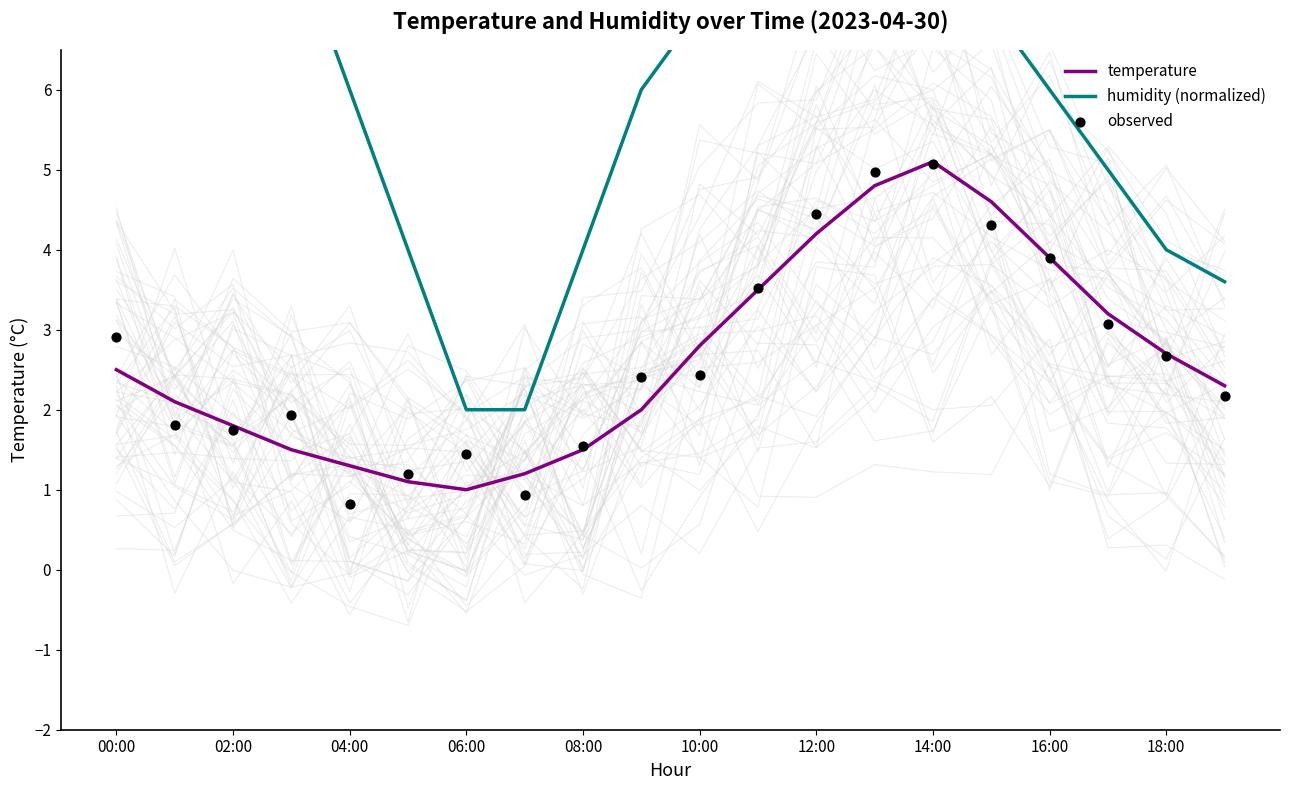

At how many categories does at least one series exceed 3?

18